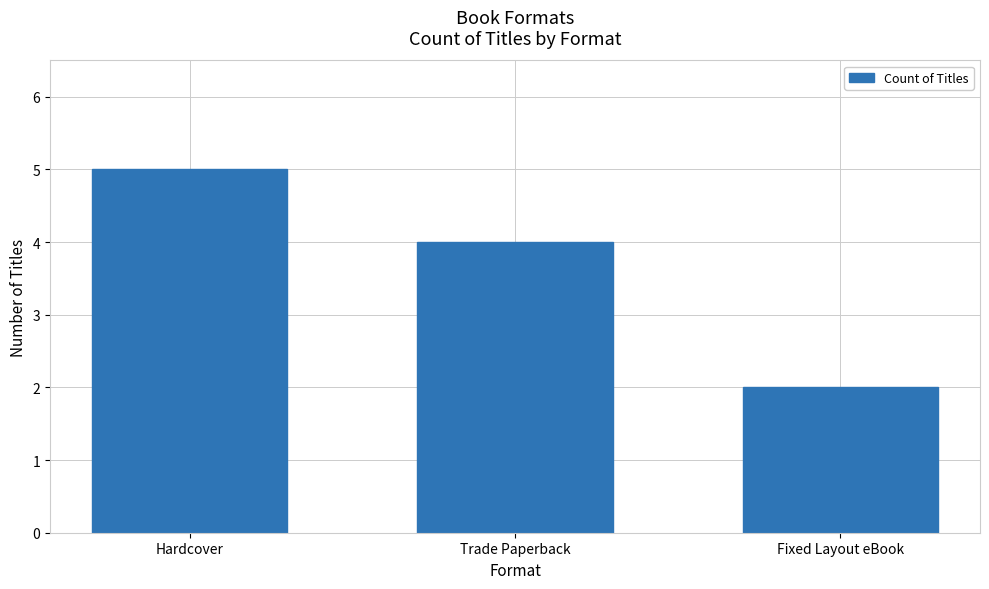

What is the value of the 3rd bar from the left?

2